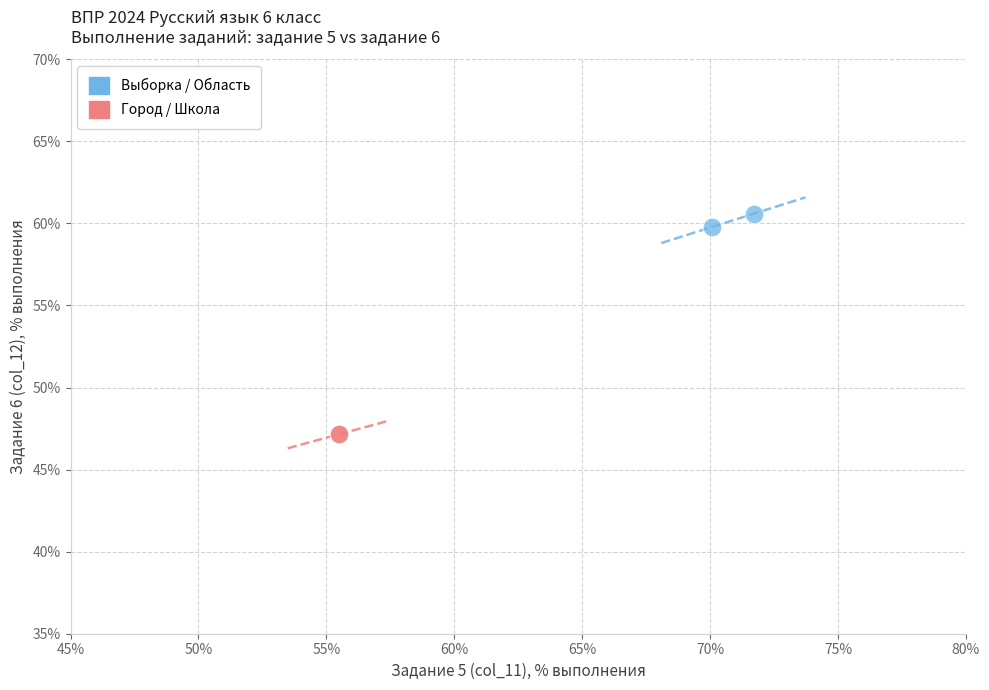

Which series reaches the minimum Y coordinate?

Город / Школа